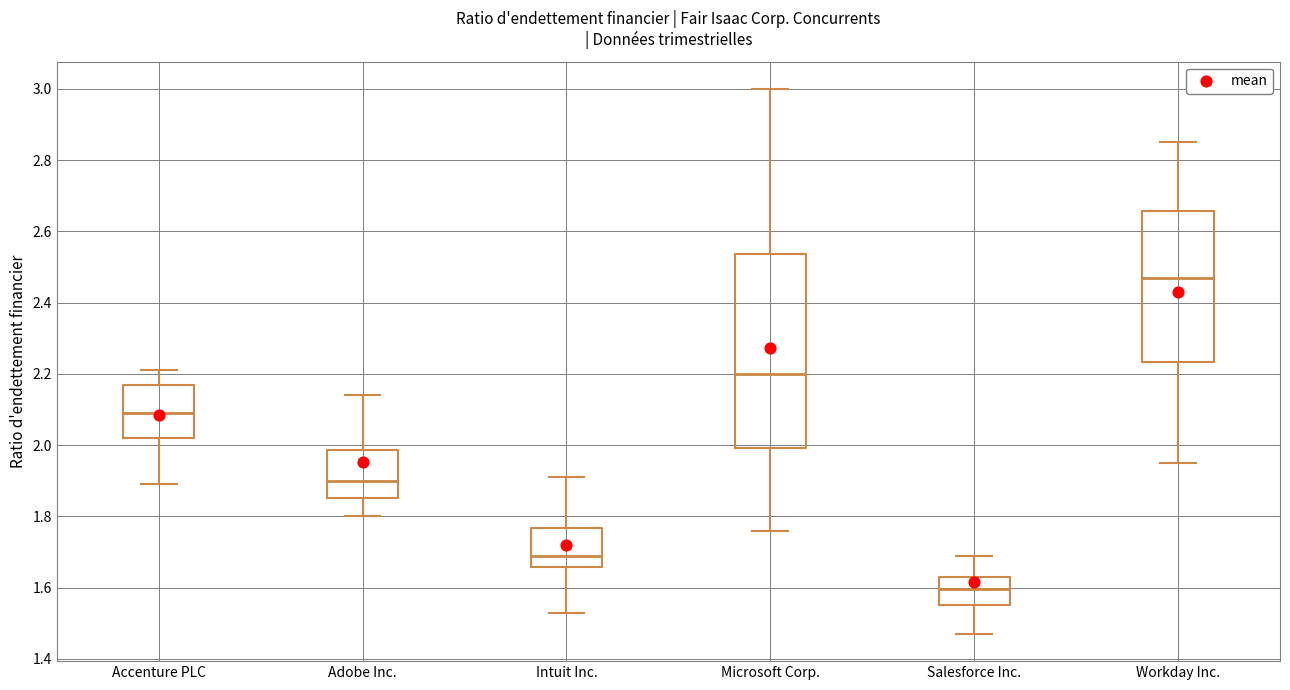

Reading left to right, read every box against the y-axis: the position of its median line, the range the box covers, and the ends of its whiskers. The values are not printed on the chart, so give them approximately, as read against the axis.

Accenture PLC: median 2.10, box 2.02 to 2.16, whiskers 1.90 to 2.22
Adobe Inc.: median 1.90, box 1.86 to 1.98, whiskers 1.80 to 2.14
Intuit Inc.: median 1.70, box 1.66 to 1.76, whiskers 1.54 to 1.92
Microsoft Corp.: median 2.20, box 2.00 to 2.54, whiskers 1.76 to 3.00
Salesforce Inc.: median 1.60, box 1.56 to 1.64, whiskers 1.48 to 1.70
Workday Inc.: median 2.48, box 2.24 to 2.66, whiskers 1.96 to 2.86